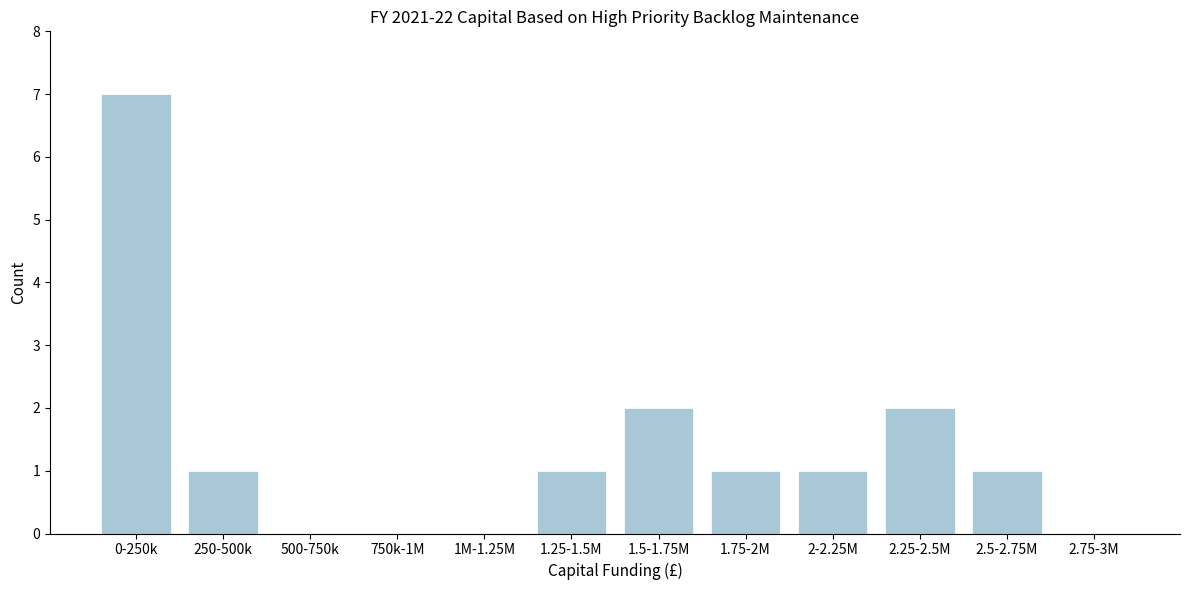

Reading left to right, transcribe all the data shown in this chart.

0-250k=7	250-500k=1	500-750k=0	750k-1M=0	1M-1.25M=0	1.25-1.5M=1	1.5-1.75M=2	1.75-2M=1	2-2.25M=1	2.25-2.5M=2	2.5-2.75M=1	2.75-3M=0